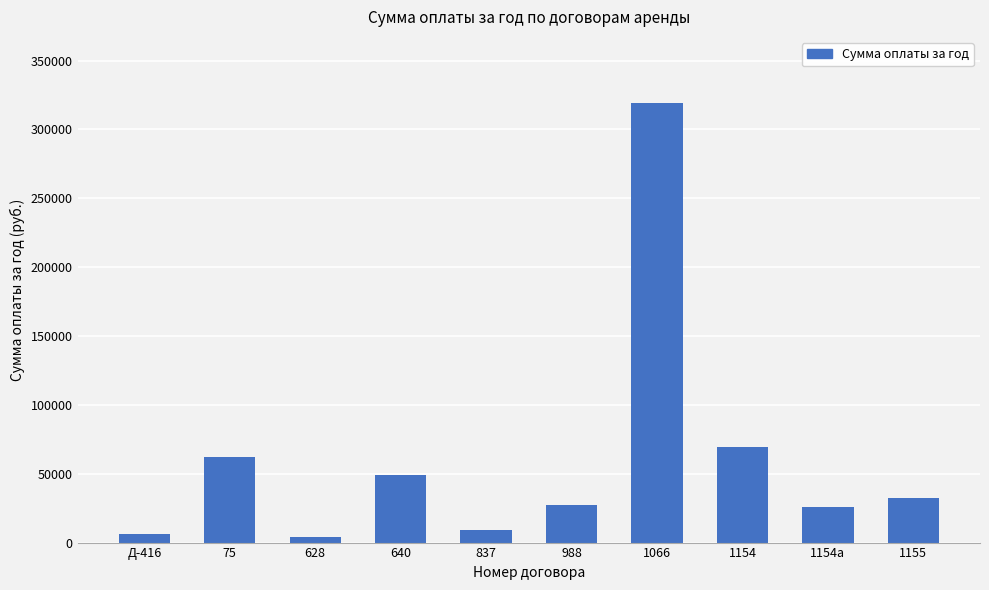

What is the maximum value shown in the chart?

319322.0